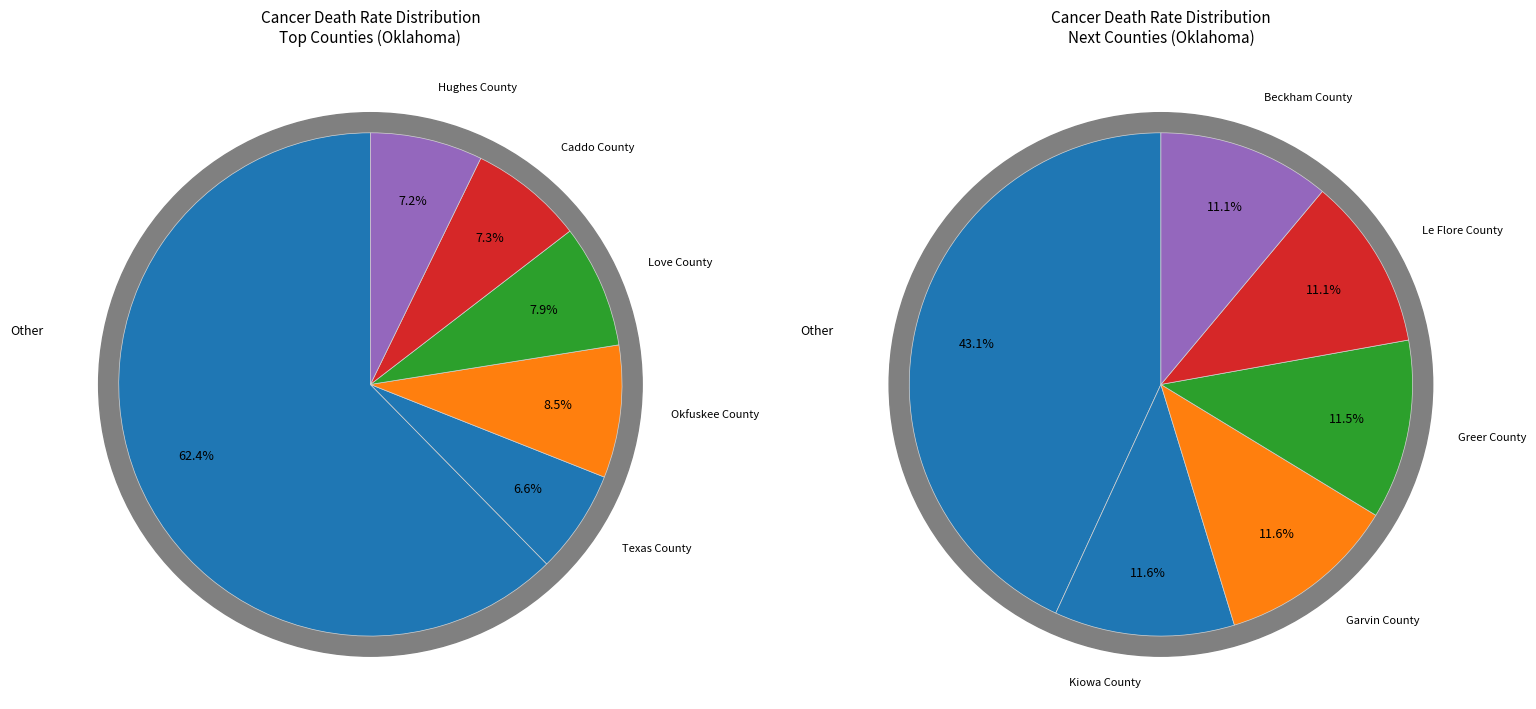

True or false: Love County accounts for 8% of the total.

True